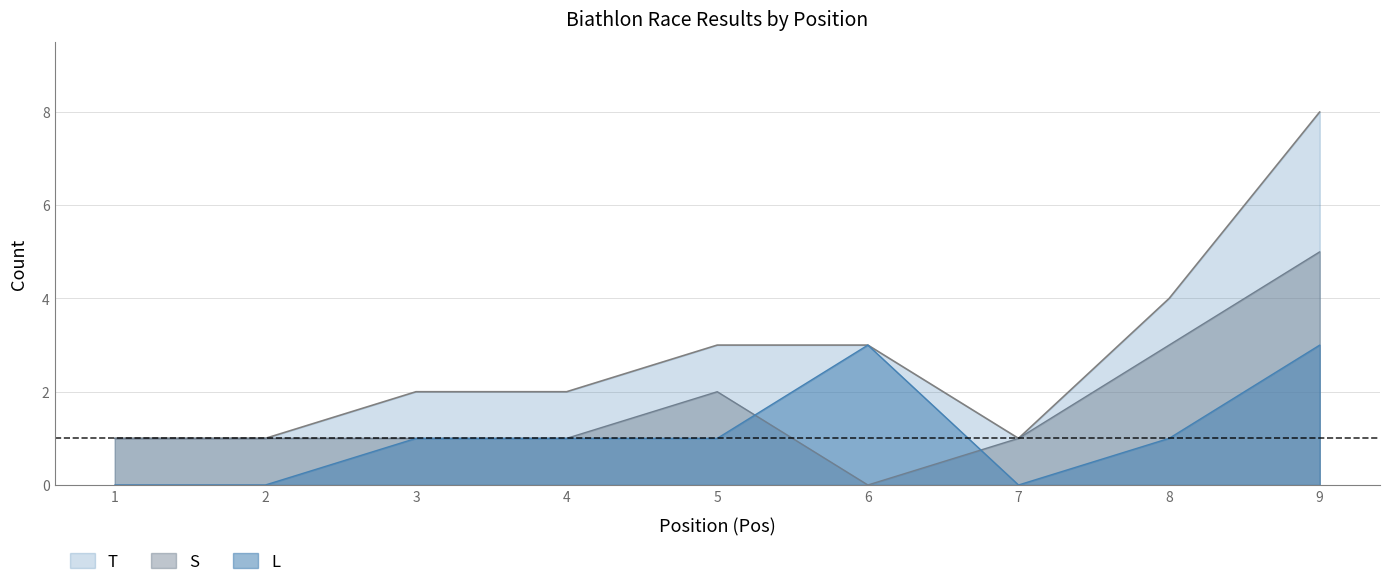

Reading left to right, list all the values displayed in this chart.

S: 1=1	2=1	3=1	4=1	5=2	6=0	7=1	8=3	9=5
T: 1=1	2=1	3=2	4=2	5=3	6=3	7=1	8=4	9=8
L: 1=0	2=0	3=1	4=1	5=1	6=3	7=0	8=1	9=3